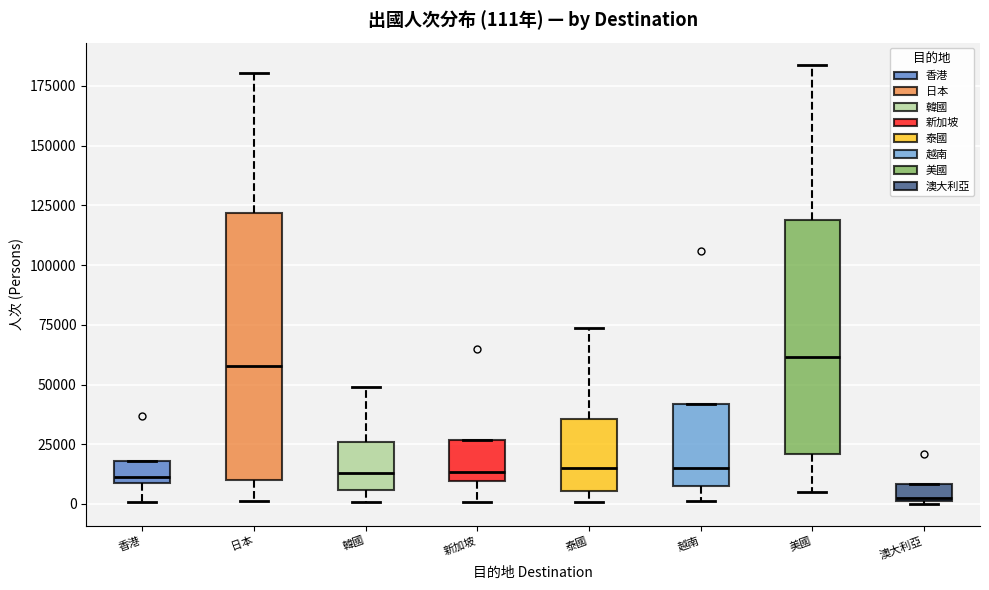

Comparing the boxes themselves (not the whiskers), which one is the tallest?

日本